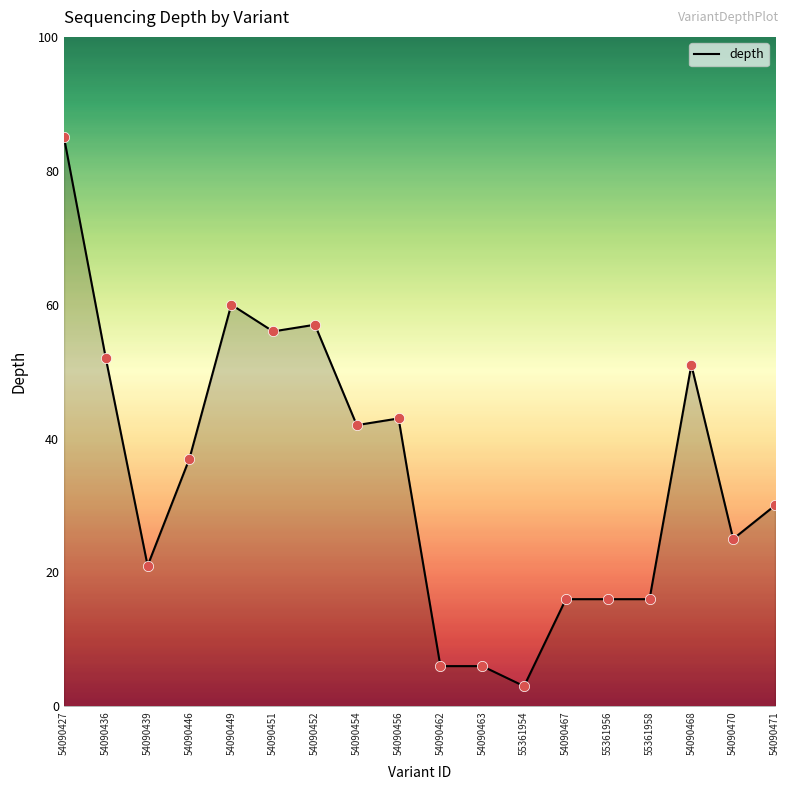

What is the ratio of the value at 54090427 to the value at 54090449?

1.4